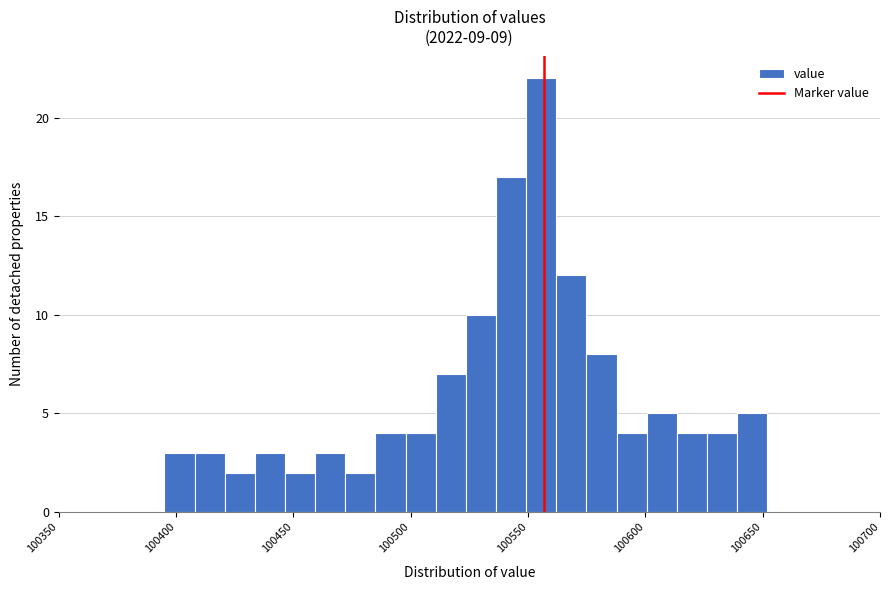

Read against the x-axis, roughly where is the centre of the tallest bar?

100555